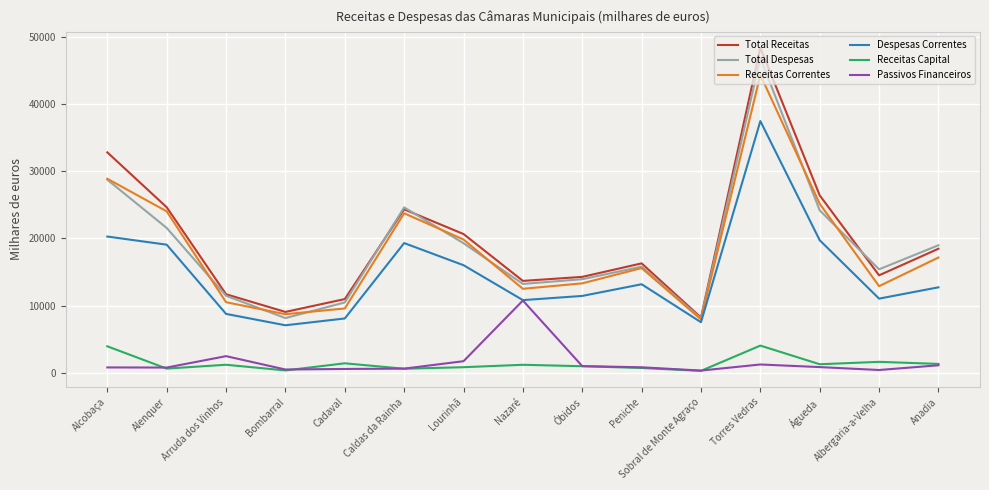

Between Alcobaça and Lourinhã, which series saw the biggest shift?

Total Receitas